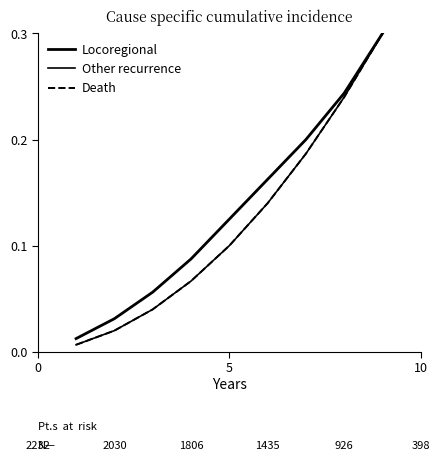

Is this an area chart (filled region under the line)?

No